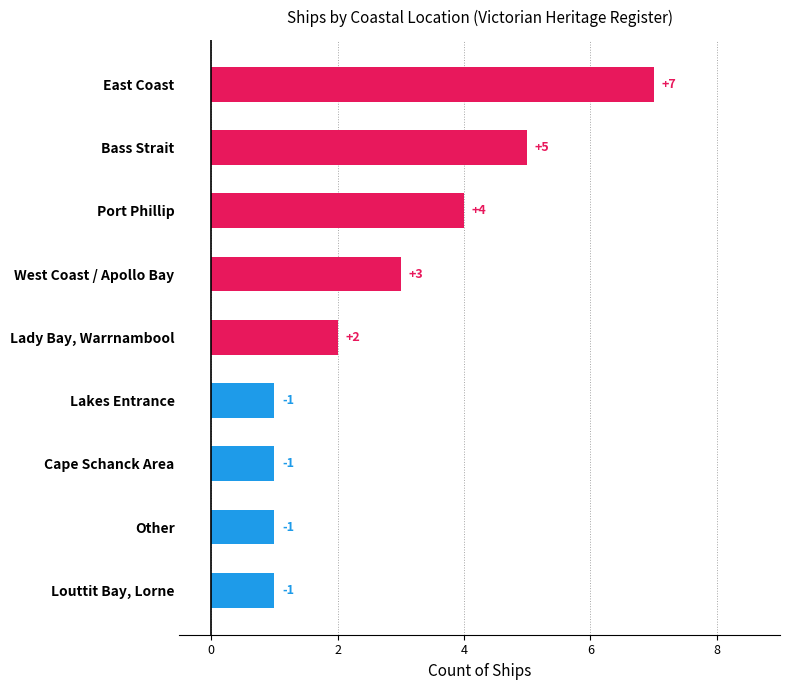

What is the difference between the maximum and minimum values?

6